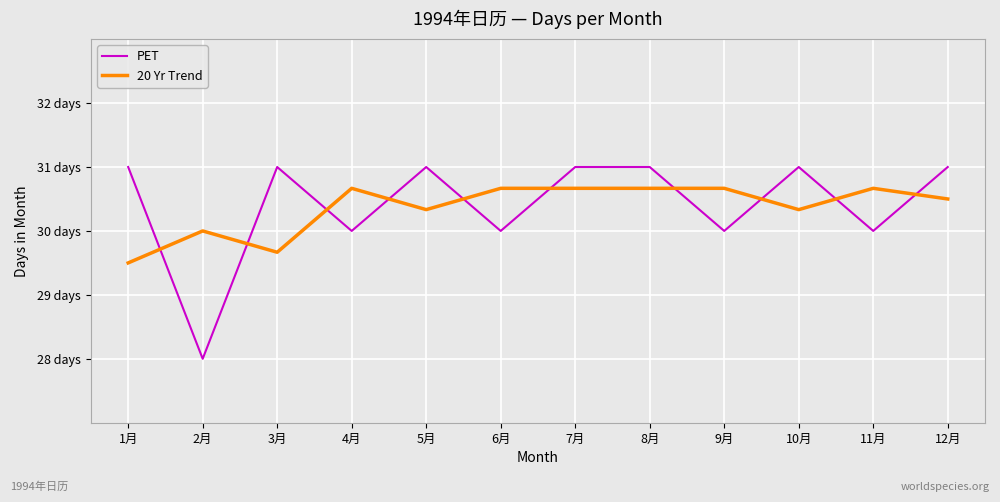

True or false: 20 Yr Trend has a value of 42.7 at 8月.

False